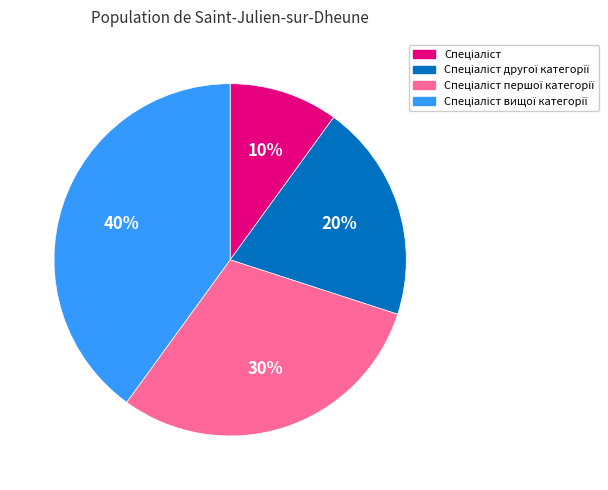

To the nearest percent, what is the average slice percentage?

25%